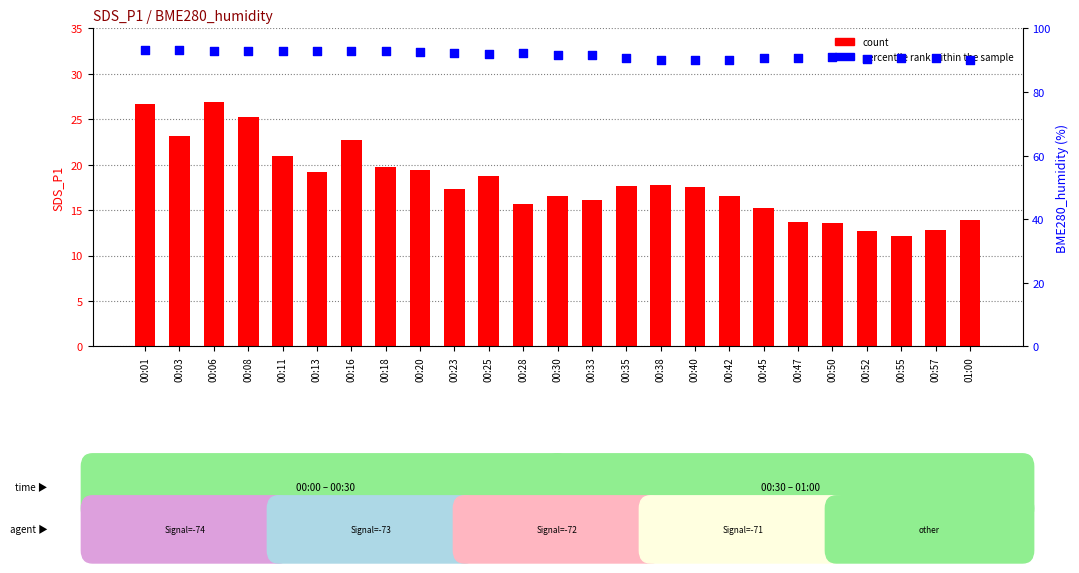

Which series contains the lowest Y value?

count